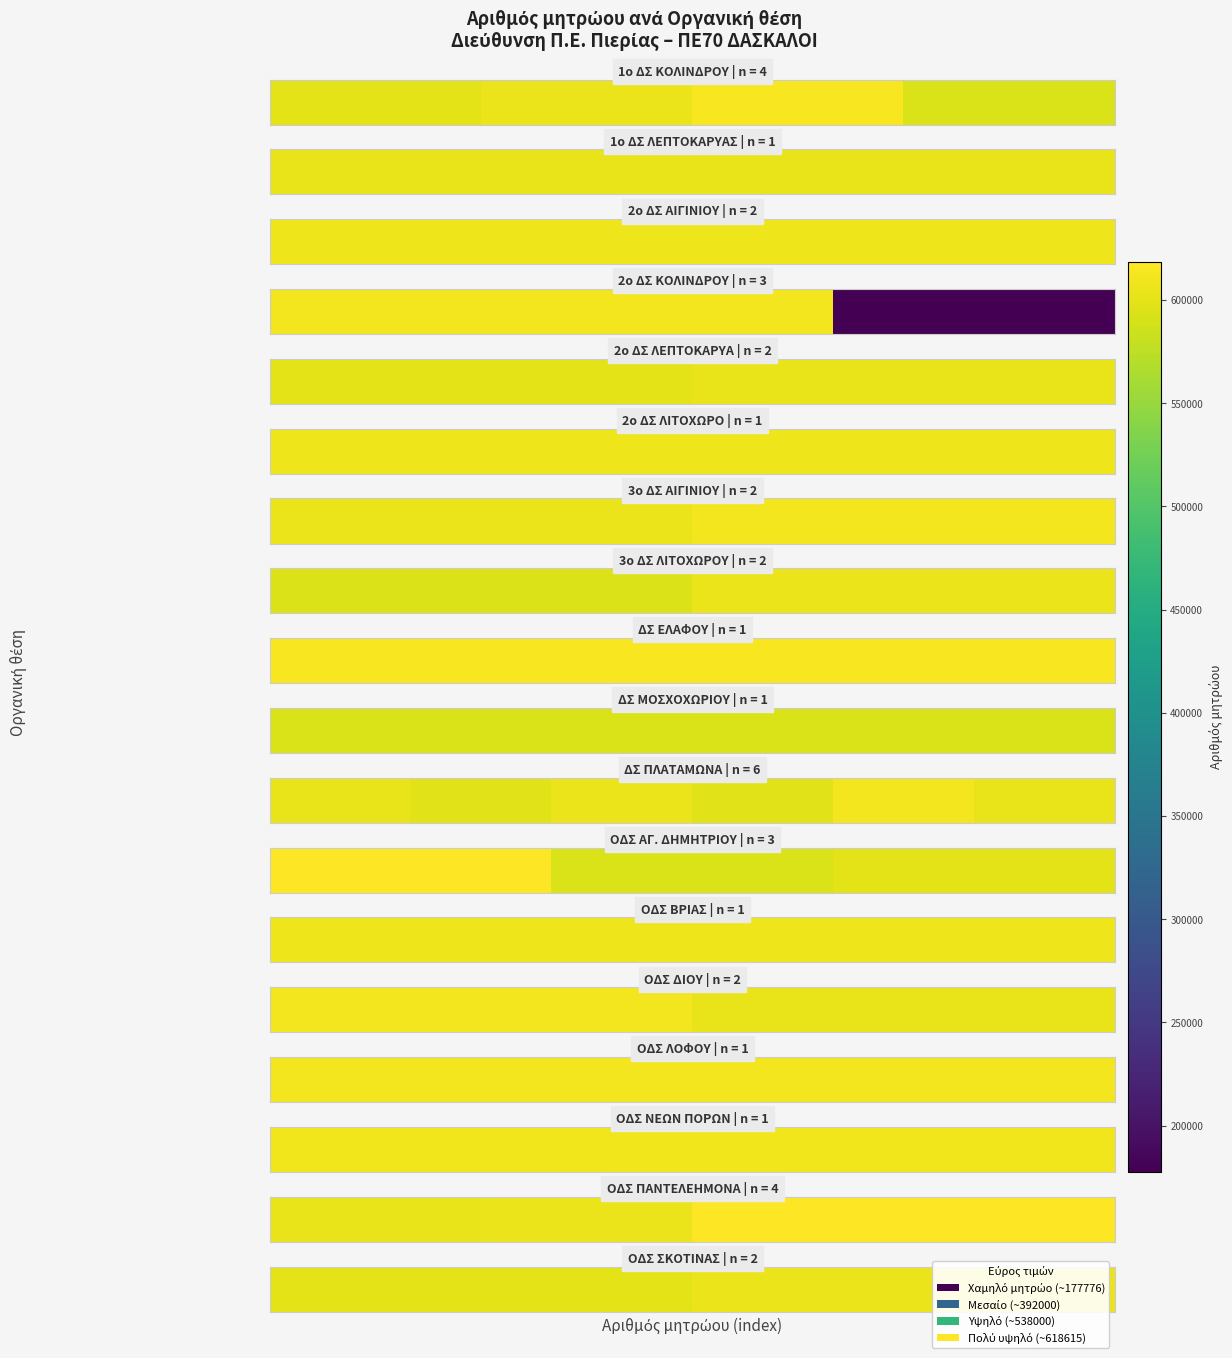

What is the change in value from 0 to 1?

+3977